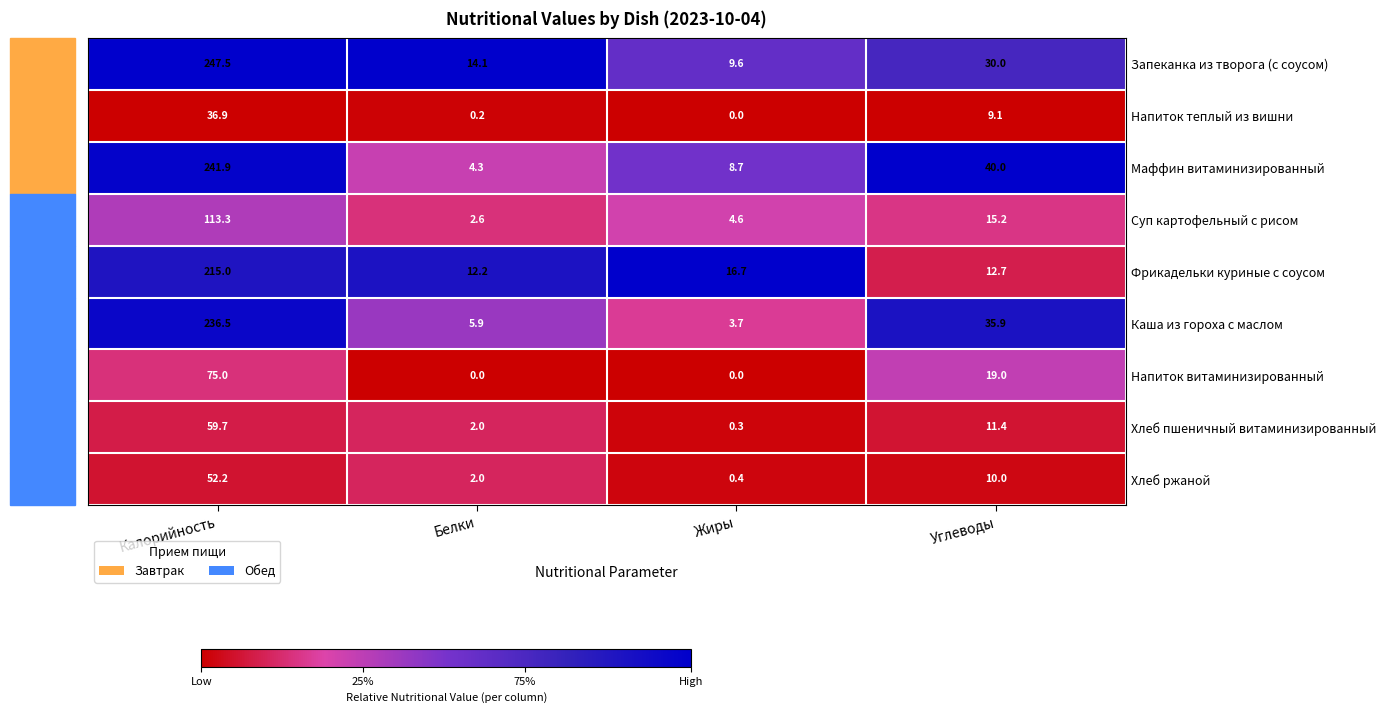

Is it true that Запеканка из творога (с соусом) equals 30.0 at Углеводы?

True